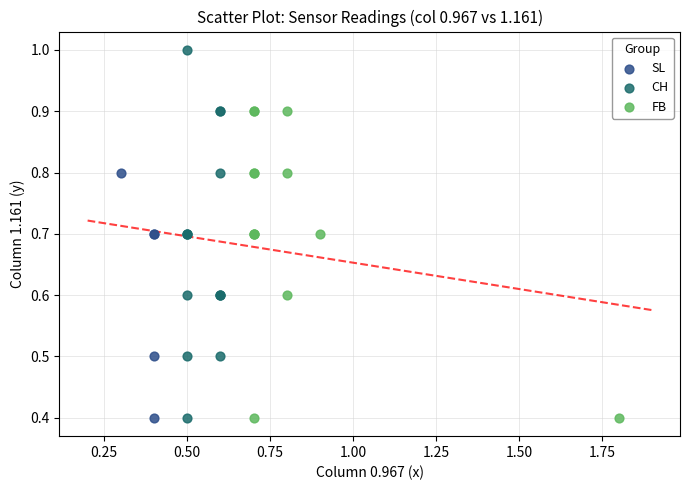

Which series has the widest spread of Y values?

CH